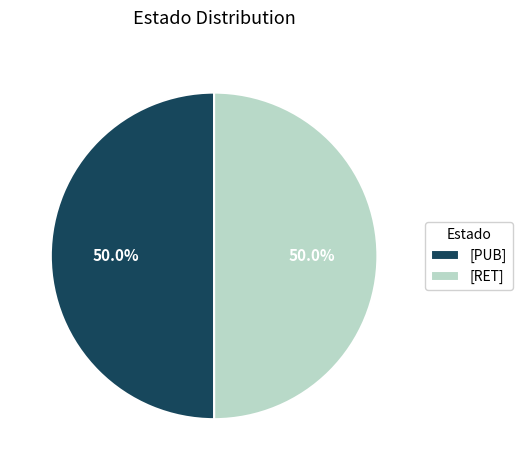

Combined, what portion of the pie is [PUB] and [RET]?

100.0%